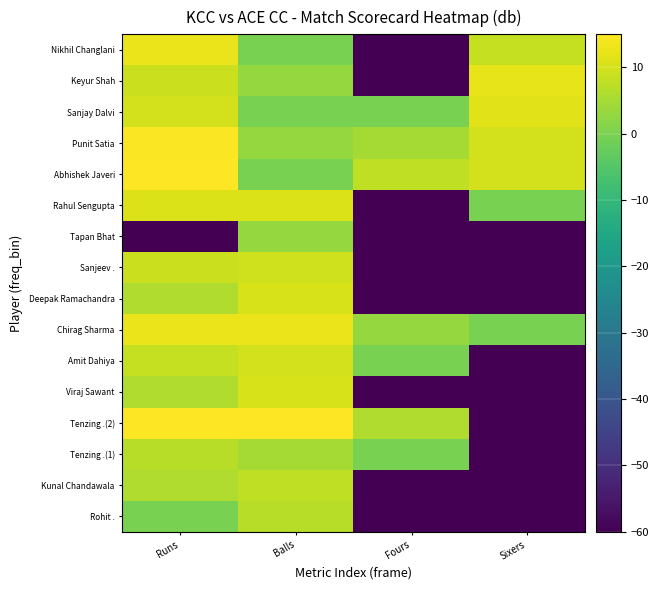

At Runs, list the series in order from largest to smallest.

Abhishek Javeri, Tenzing .(2), Punit Satia, Chirag Sharma, Nikhil Changlani, Rahul Sengupta, Sanjay Dalvi, Sanjeev ., Keyur Shah, Amit Dahiya, Tenzing .(1), Kunal Chandawala, Viraj Sawant, Deepak Ramachandra, Rohit ., Tapan Bhat